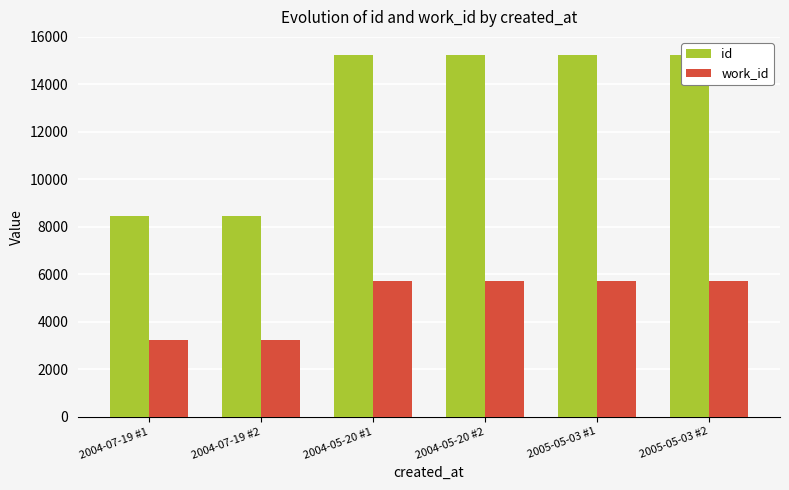

What value does the work_id series have at 2004-07-19 #1, to the nearest 50?

3200